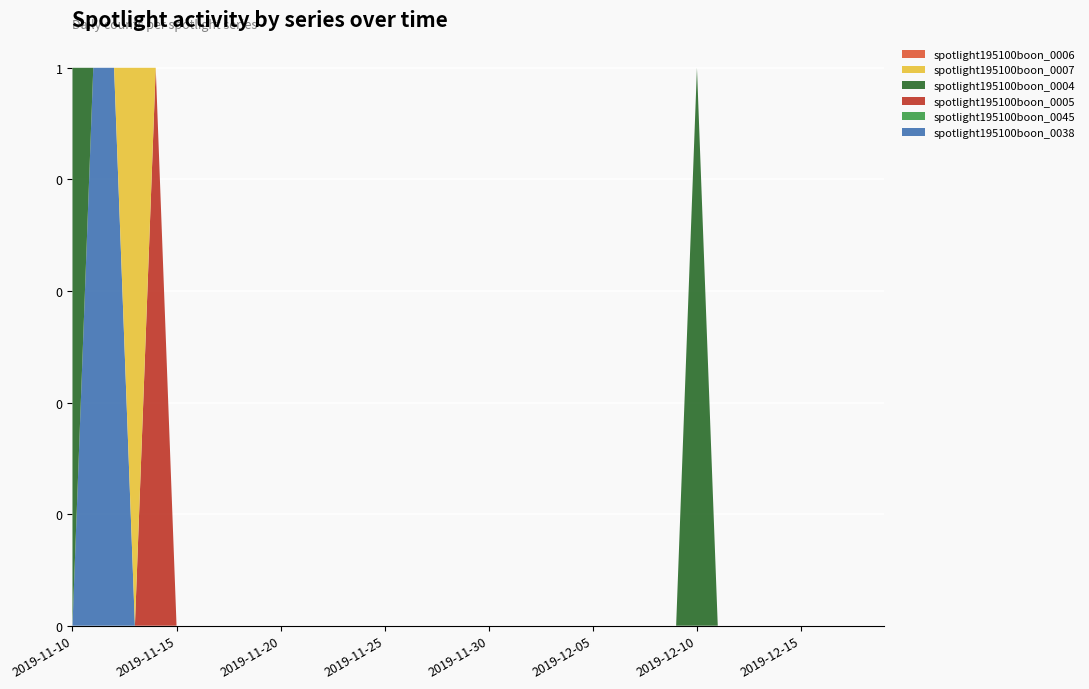

Reading right to left, extract all data points from this chart.

spotlight195100boon_0038: 2019-12-19=0	2019-12-18=0	2019-12-17=0	2019-12-16=0	2019-12-15=0	2019-12-14=0	2019-12-13=0	2019-12-12=0	2019-12-11=0	2019-12-10=0	2019-12-09=0	2019-12-08=0	2019-12-07=0	2019-12-06=0	2019-12-05=0	2019-12-04=0	2019-12-03=0	2019-12-02=0	2019-12-01=0	2019-11-30=0	2019-11-29=0	2019-11-28=0	2019-11-27=0	2019-11-26=0	2019-11-25=0	2019-11-24=0	2019-11-23=0	2019-11-22=0	2019-11-21=0	2019-11-20=0	2019-11-19=0	2019-11-18=0	2019-11-17=0	2019-11-16=0	2019-11-15=0	2019-11-14=0	2019-11-13=0	2019-11-12=1	2019-11-11=1	2019-11-10=0
spotlight195100boon_0045: 2019-12-19=0	2019-12-18=0	2019-12-17=0	2019-12-16=0	2019-12-15=0	2019-12-14=0	2019-12-13=0	2019-12-12=0	2019-12-11=0	2019-12-10=0	2019-12-09=0	2019-12-08=0	2019-12-07=0	2019-12-06=0	2019-12-05=0	2019-12-04=0	2019-12-03=0	2019-12-02=0	2019-12-01=0	2019-11-30=0	2019-11-29=0	2019-11-28=0	2019-11-27=0	2019-11-26=0	2019-11-25=0	2019-11-24=0	2019-11-23=0	2019-11-22=0	2019-11-21=0	2019-11-20=0	2019-11-19=0	2019-11-18=0	2019-11-17=0	2019-11-16=0	2019-11-15=0	2019-11-14=0	2019-11-13=0	2019-11-12=0	2019-11-11=0	2019-11-10=0
spotlight195100boon_0005: 2019-12-19=0	2019-12-18=0	2019-12-17=0	2019-12-16=0	2019-12-15=0	2019-12-14=0	2019-12-13=0	2019-12-12=0	2019-12-11=0	2019-12-10=0	2019-12-09=0	2019-12-08=0	2019-12-07=0	2019-12-06=0	2019-12-05=0	2019-12-04=0	2019-12-03=0	2019-12-02=0	2019-12-01=0	2019-11-30=0	2019-11-29=0	2019-11-28=0	2019-11-27=0	2019-11-26=0	2019-11-25=0	2019-11-24=0	2019-11-23=0	2019-11-22=0	2019-11-21=0	2019-11-20=0	2019-11-19=0	2019-11-18=0	2019-11-17=0	2019-11-16=0	2019-11-15=0	2019-11-14=1	2019-11-13=0	2019-11-12=0	2019-11-11=0	2019-11-10=0
spotlight195100boon_0004: 2019-12-19=0	2019-12-18=0	2019-12-17=0	2019-12-16=0	2019-12-15=0	2019-12-14=0	2019-12-13=0	2019-12-12=0	2019-12-11=0	2019-12-10=1	2019-12-09=0	2019-12-08=0	2019-12-07=0	2019-12-06=0	2019-12-05=0	2019-12-04=0	2019-12-03=0	2019-12-02=0	2019-12-01=0	2019-11-30=0	2019-11-29=0	2019-11-28=0	2019-11-27=0	2019-11-26=0	2019-11-25=0	2019-11-24=0	2019-11-23=0	2019-11-22=0	2019-11-21=0	2019-11-20=0	2019-11-19=0	2019-11-18=0	2019-11-17=0	2019-11-16=0	2019-11-15=0	2019-11-14=0	2019-11-13=0	2019-11-12=0	2019-11-11=0	2019-11-10=1
spotlight195100boon_0007: 2019-12-19=0	2019-12-18=0	2019-12-17=0	2019-12-16=0	2019-12-15=0	2019-12-14=0	2019-12-13=0	2019-12-12=0	2019-12-11=0	2019-12-10=0	2019-12-09=0	2019-12-08=0	2019-12-07=0	2019-12-06=0	2019-12-05=0	2019-12-04=0	2019-12-03=0	2019-12-02=0	2019-12-01=0	2019-11-30=0	2019-11-29=0	2019-11-28=0	2019-11-27=0	2019-11-26=0	2019-11-25=0	2019-11-24=0	2019-11-23=0	2019-11-22=0	2019-11-21=0	2019-11-20=0	2019-11-19=0	2019-11-18=0	2019-11-17=0	2019-11-16=0	2019-11-15=0	2019-11-14=0	2019-11-13=1	2019-11-12=0	2019-11-11=0	2019-11-10=0
spotlight195100boon_0006: 2019-12-19=0	2019-12-18=0	2019-12-17=0	2019-12-16=0	2019-12-15=0	2019-12-14=0	2019-12-13=0	2019-12-12=0	2019-12-11=0	2019-12-10=0	2019-12-09=0	2019-12-08=0	2019-12-07=0	2019-12-06=0	2019-12-05=0	2019-12-04=0	2019-12-03=0	2019-12-02=0	2019-12-01=0	2019-11-30=0	2019-11-29=0	2019-11-28=0	2019-11-27=0	2019-11-26=0	2019-11-25=0	2019-11-24=0	2019-11-23=0	2019-11-22=0	2019-11-21=0	2019-11-20=0	2019-11-19=0	2019-11-18=0	2019-11-17=0	2019-11-16=0	2019-11-15=0	2019-11-14=0	2019-11-13=0	2019-11-12=0	2019-11-11=0	2019-11-10=0